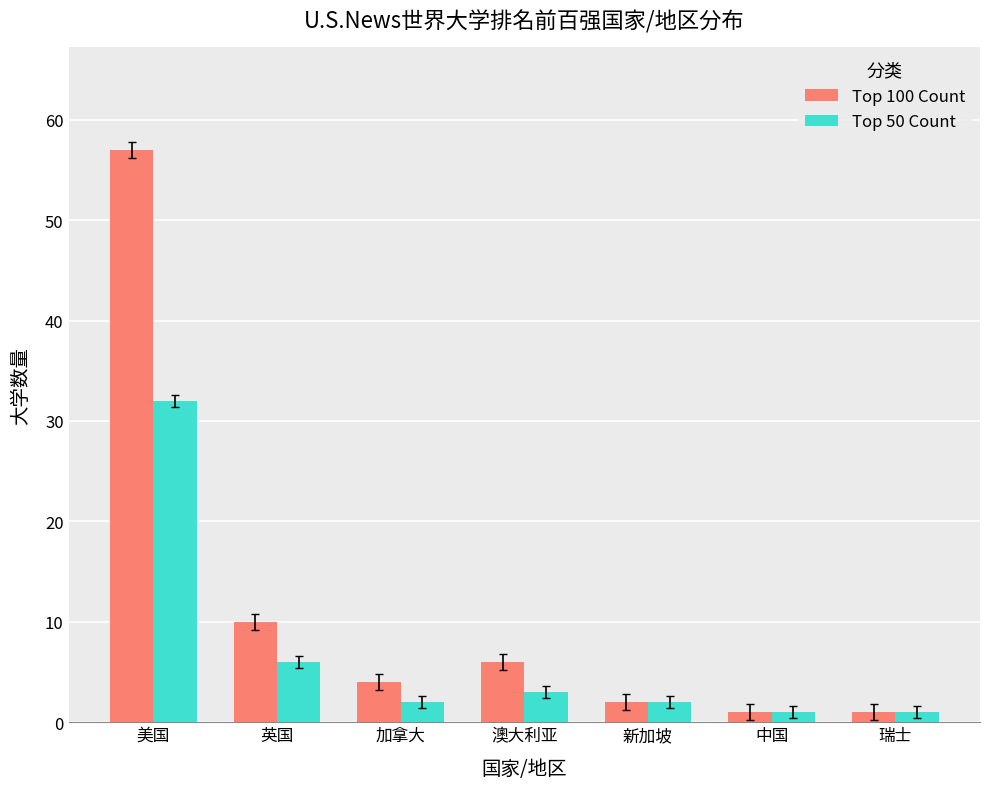

Where is Top 50 Count nearest to the value 16?

英国